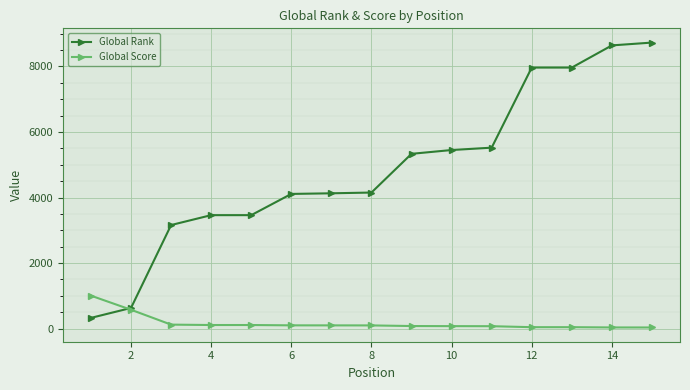

Rank the series by their maximum value, from lowest to highest.

Global Score, Global Rank